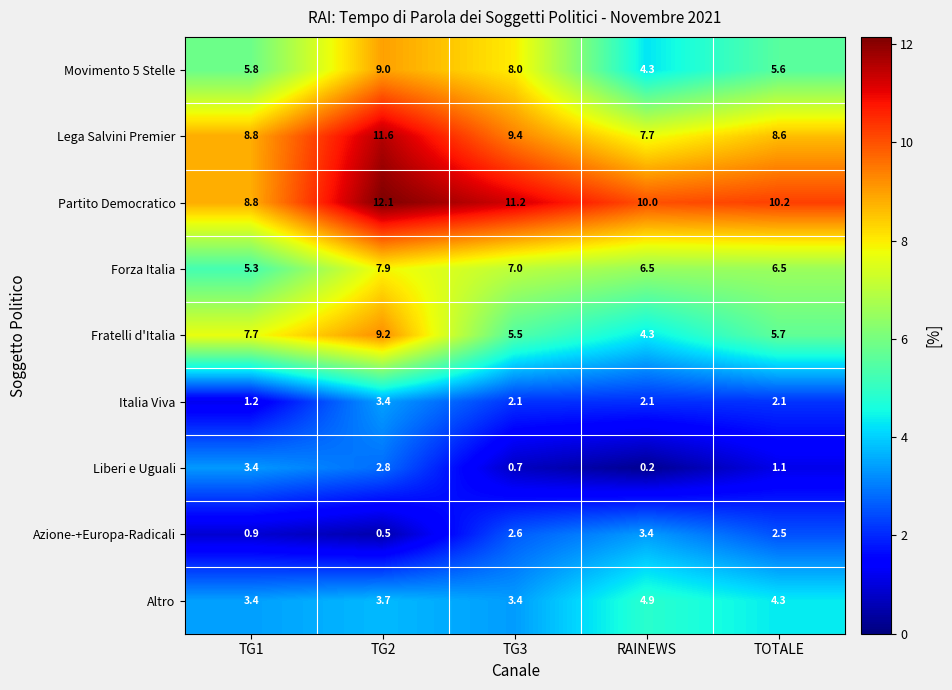

The value of Movimento 5 Stelle at RAINEWS is 6.4. True or false?

False